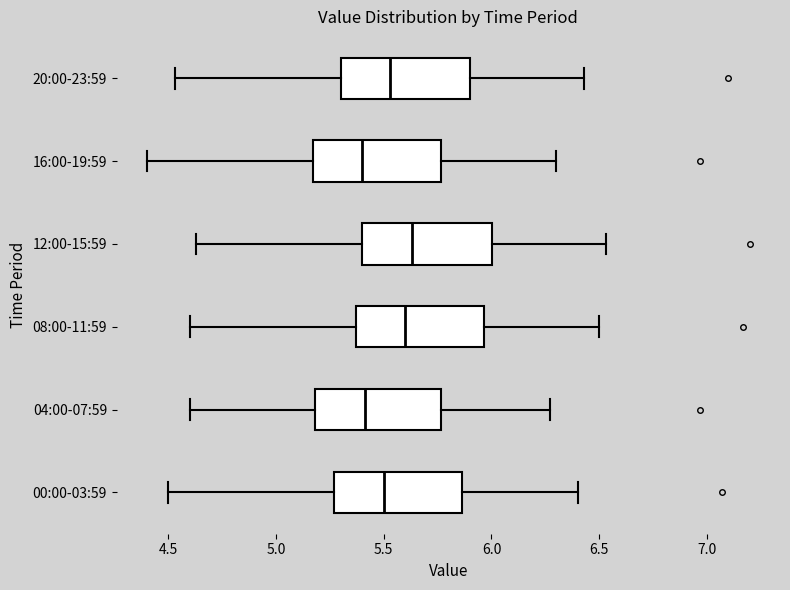

Reading bottom to top, read every box against the x-axis: the position of its median line, the range the box covers, and the ends of its whiskers. The values are not printed on the chart, so give them approximately, as read against the axis.

00:00-03:59: median 5.50, box 5.25 to 5.85, whiskers 4.50 to 6.40
04:00-07:59: median 5.40, box 5.20 to 5.75, whiskers 4.60 to 6.25
08:00-11:59: median 5.60, box 5.35 to 5.95, whiskers 4.60 to 6.50
12:00-15:59: median 5.65, box 5.40 to 6.00, whiskers 4.65 to 6.55
16:00-19:59: median 5.40, box 5.15 to 5.75, whiskers 4.40 to 6.30
20:00-23:59: median 5.55, box 5.30 to 5.90, whiskers 4.55 to 6.45